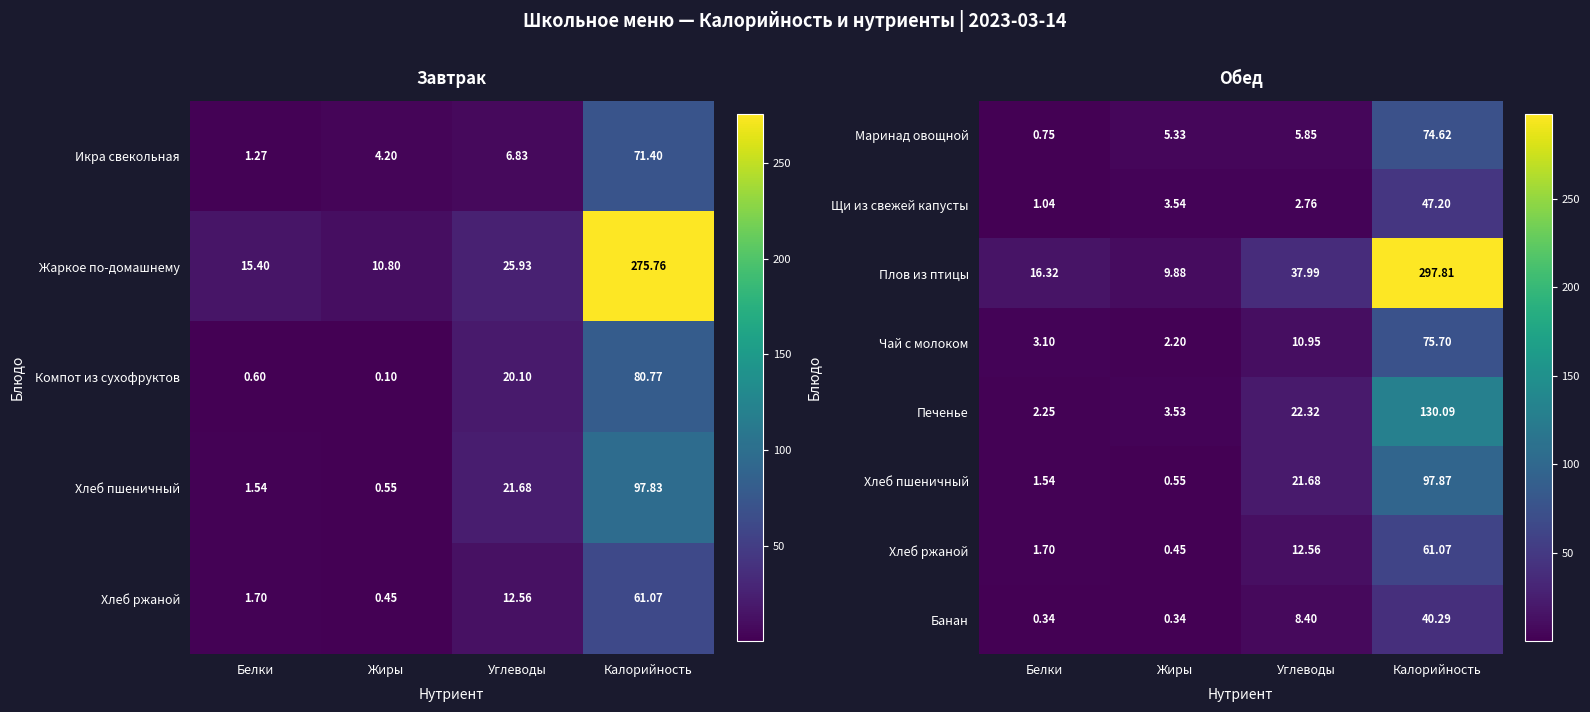

How many values in the Печенье series are below 22?

2